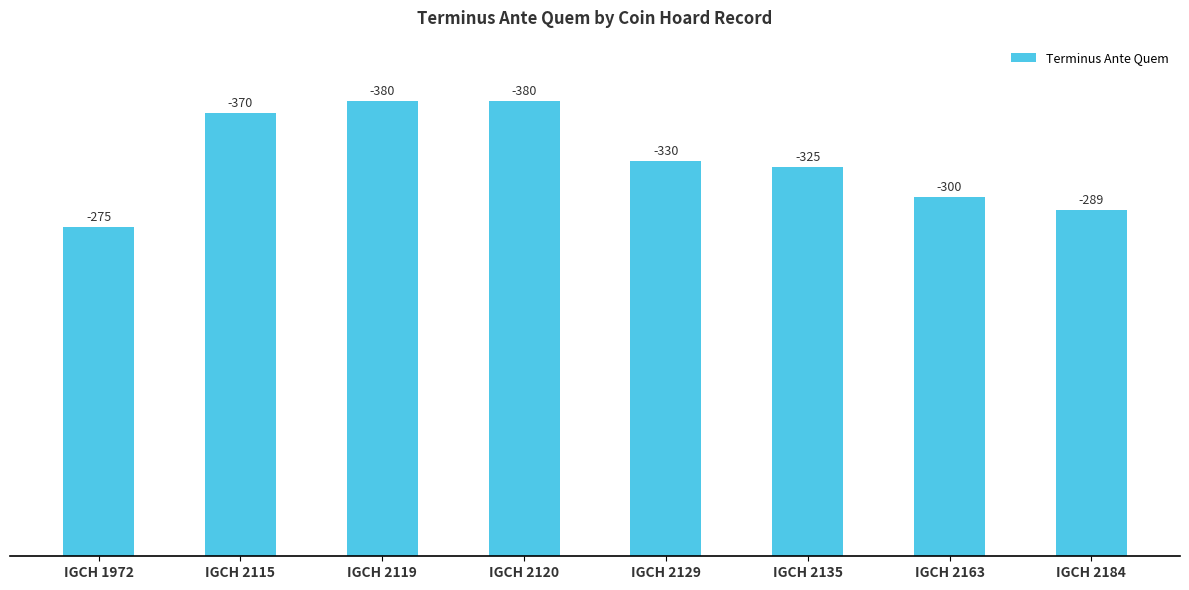

Rank the categories by value from lowest to highest.

IGCH 1972, IGCH 2184, IGCH 2163, IGCH 2135, IGCH 2129, IGCH 2115, IGCH 2119, IGCH 2120